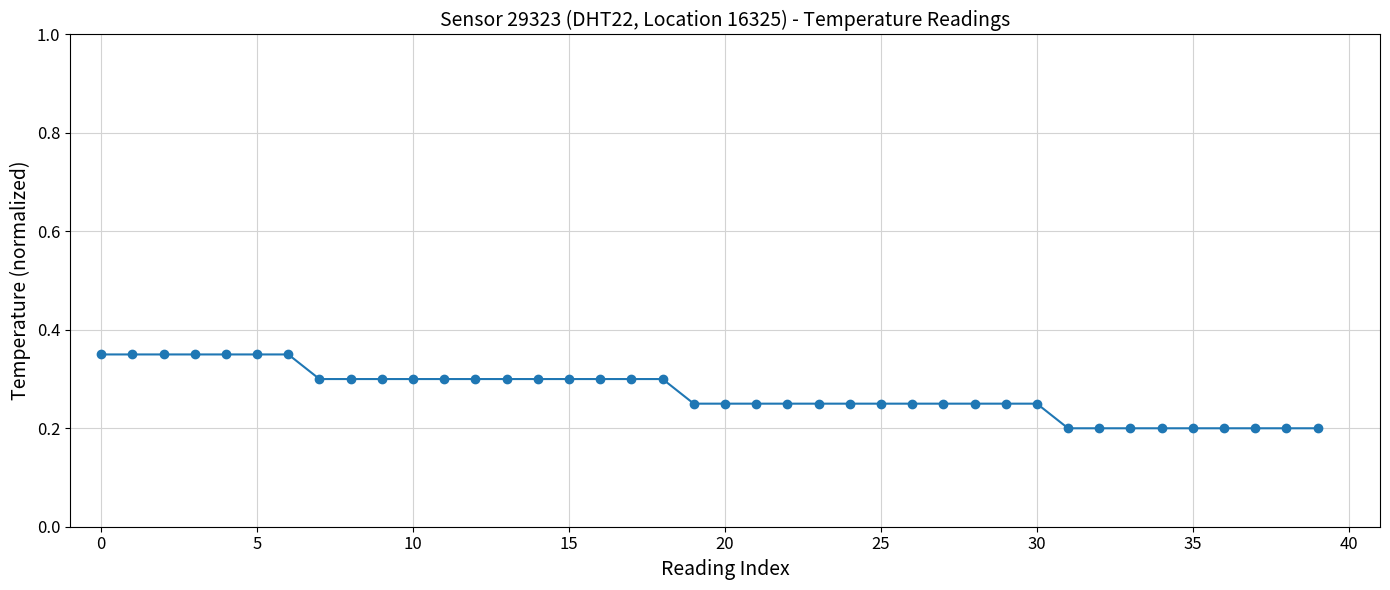

How many values are between 0 and 1?

40